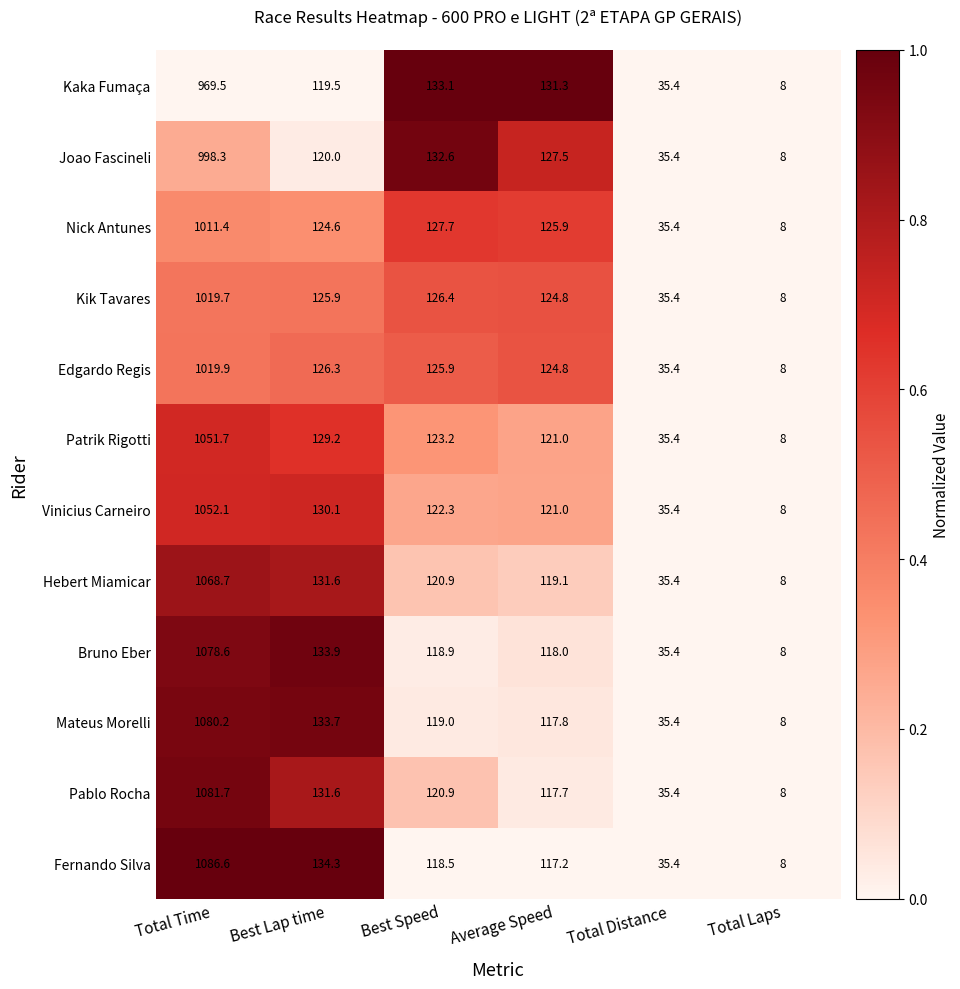

Between Total Time and Average Speed, which series saw the biggest shift?

Fernando Silva